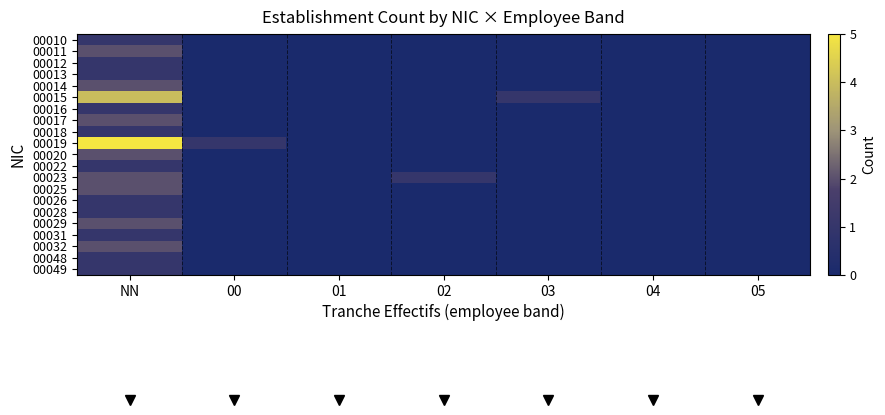

Reading left to right, extract all data points from this chart.

00010: NN=1	00=0	01=0	02=0	03=0	04=0	05=0
00011: NN=2	00=0	01=0	02=0	03=0	04=0	05=0
00012: NN=1	00=0	01=0	02=0	03=0	04=0	05=0
00013: NN=1	00=0	01=0	02=0	03=0	04=0	05=0
00014: NN=2	00=0	01=0	02=0	03=0	04=0	05=0
00015: NN=4	00=0	01=0	02=0	03=1	04=0	05=0
00016: NN=1	00=0	01=0	02=0	03=0	04=0	05=0
00017: NN=2	00=0	01=0	02=0	03=0	04=0	05=0
00018: NN=1	00=0	01=0	02=0	03=0	04=0	05=0
00019: NN=5	00=1	01=0	02=0	03=0	04=0	05=0
00020: NN=2	00=0	01=0	02=0	03=0	04=0	05=0
00022: NN=1	00=0	01=0	02=0	03=0	04=0	05=0
00023: NN=2	00=0	01=0	02=1	03=0	04=0	05=0
00025: NN=2	00=0	01=0	02=0	03=0	04=0	05=0
00026: NN=1	00=0	01=0	02=0	03=0	04=0	05=0
00028: NN=1	00=0	01=0	02=0	03=0	04=0	05=0
00029: NN=2	00=0	01=0	02=0	03=0	04=0	05=0
00031: NN=1	00=0	01=0	02=0	03=0	04=0	05=0
00032: NN=2	00=0	01=0	02=0	03=0	04=0	05=0
00048: NN=1	00=0	01=0	02=0	03=0	04=0	05=0
00049: NN=1	00=0	01=0	02=0	03=0	04=0	05=0